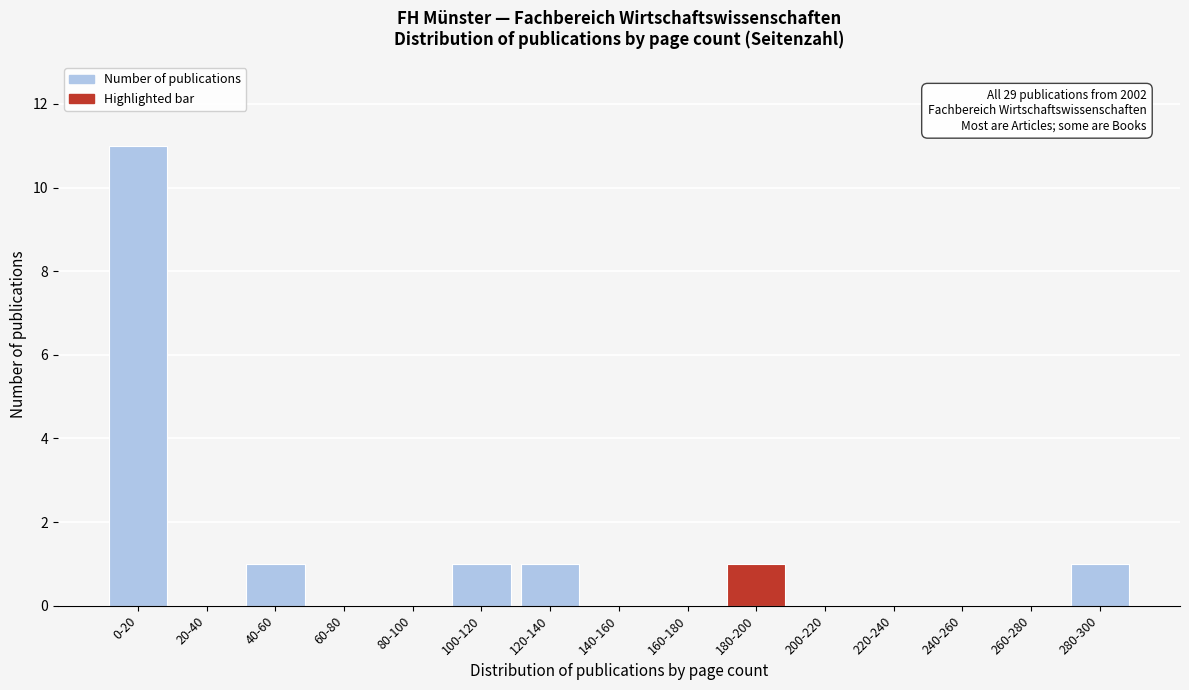

Reading right to left, list all the values displayed in this chart.

280-300=1	260-280=0	240-260=0	220-240=0	200-220=0	180-200=1	160-180=0	140-160=0	120-140=1	100-120=1	80-100=0	60-80=0	40-60=1	20-40=0	0-20=11